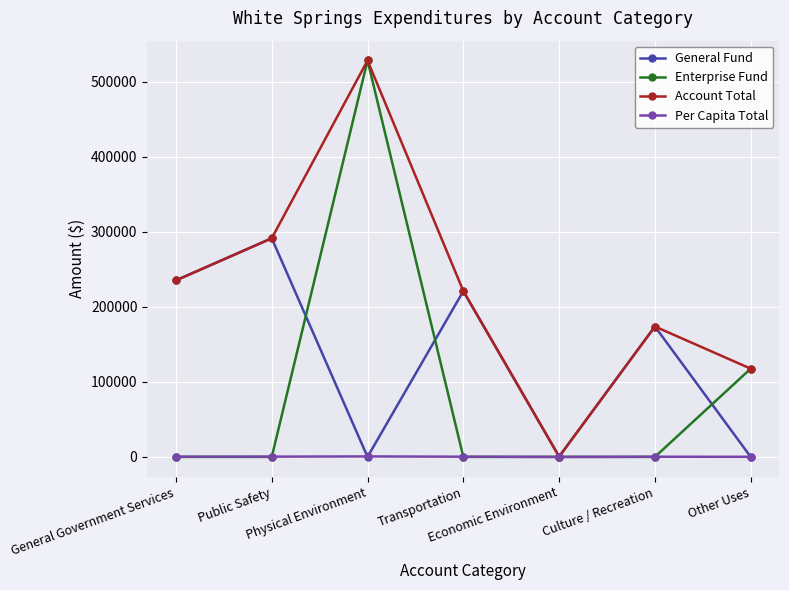

What is the lowest value of the Account Total series?

395.0